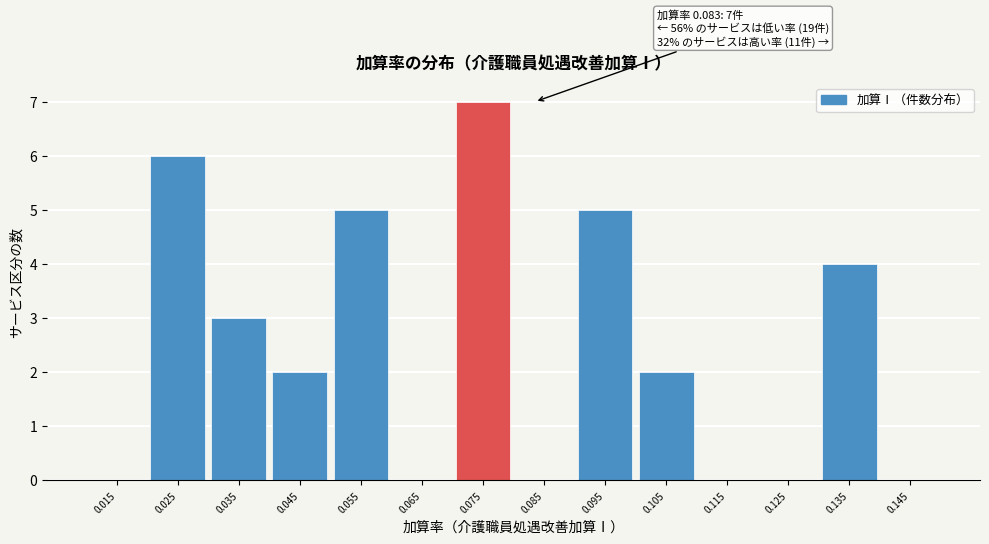

Reading right to left, list all the values displayed in this chart.

0.145=0	0.135=4	0.125=0	0.115=0	0.105=2	0.095=5	0.085=0	0.075=7	0.065=0	0.055=5	0.045=2	0.035=3	0.025=6	0.015=0